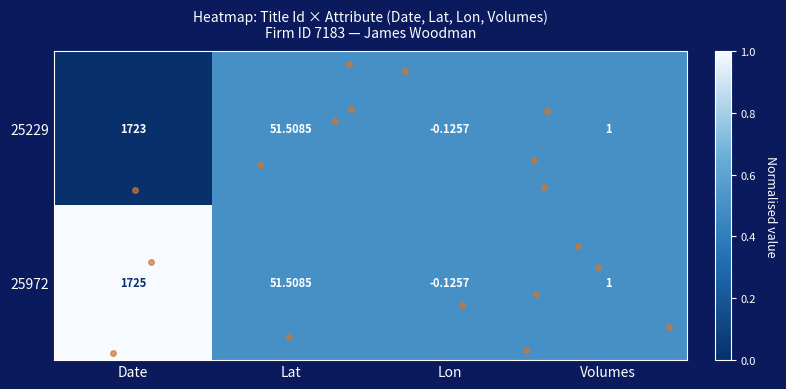

At which category does the chart reach its minimum across all series?

Lon